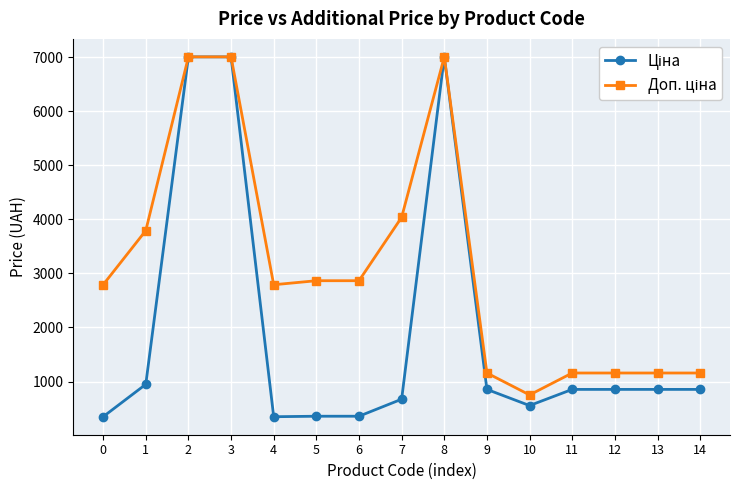

At how many categories does at least one series exceed 3533?

5